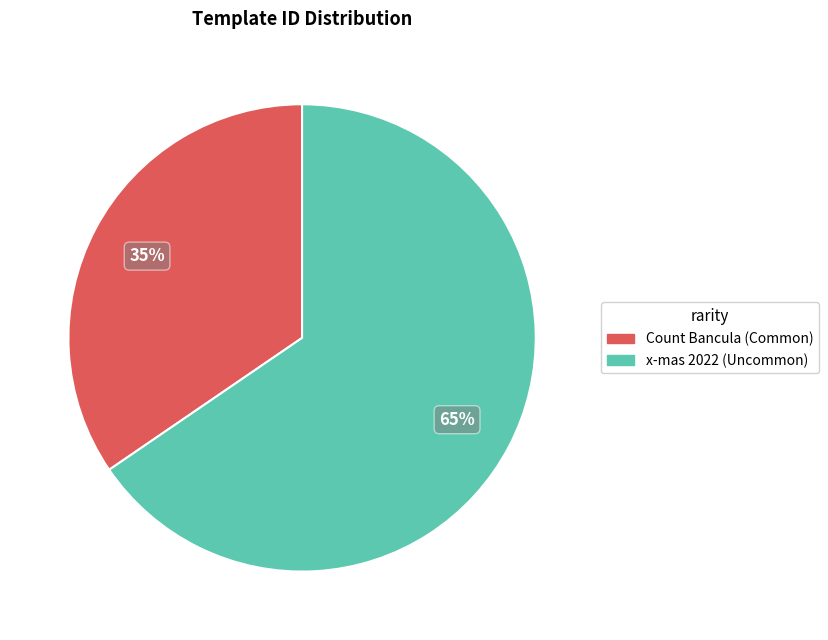

To the nearest percent, what is the average slice percentage?

50%